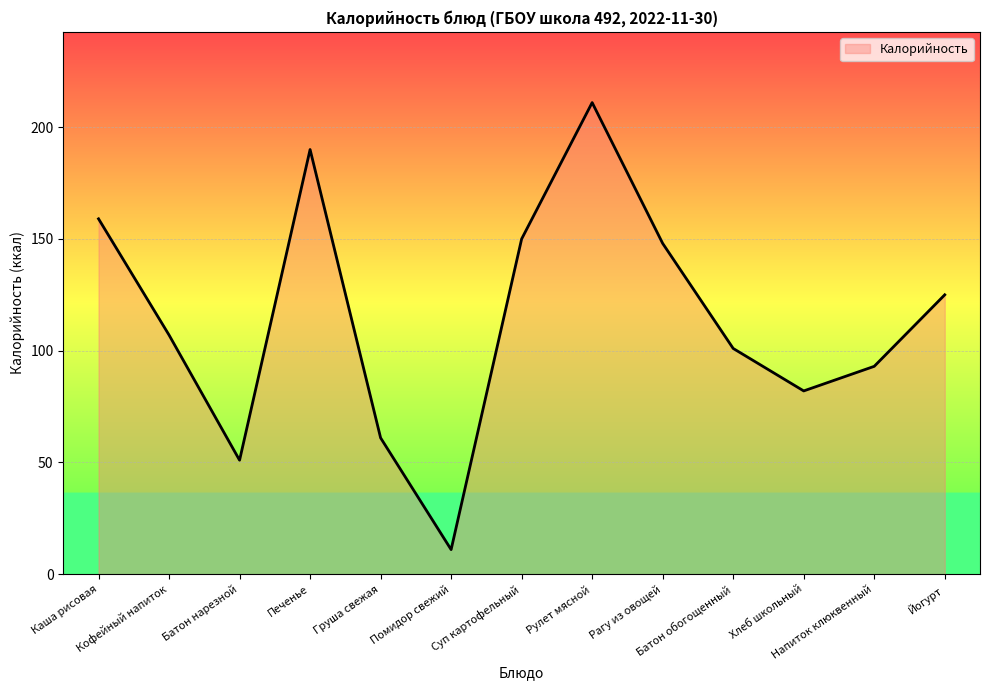

The chart shows a value of 101 at Батон обогощенный. True or false?

True